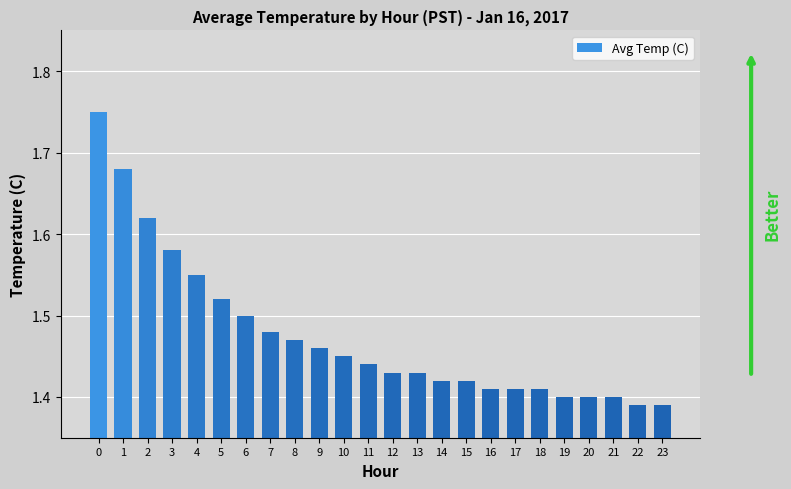

What is the difference between the maximum and second lowest values?

0.4